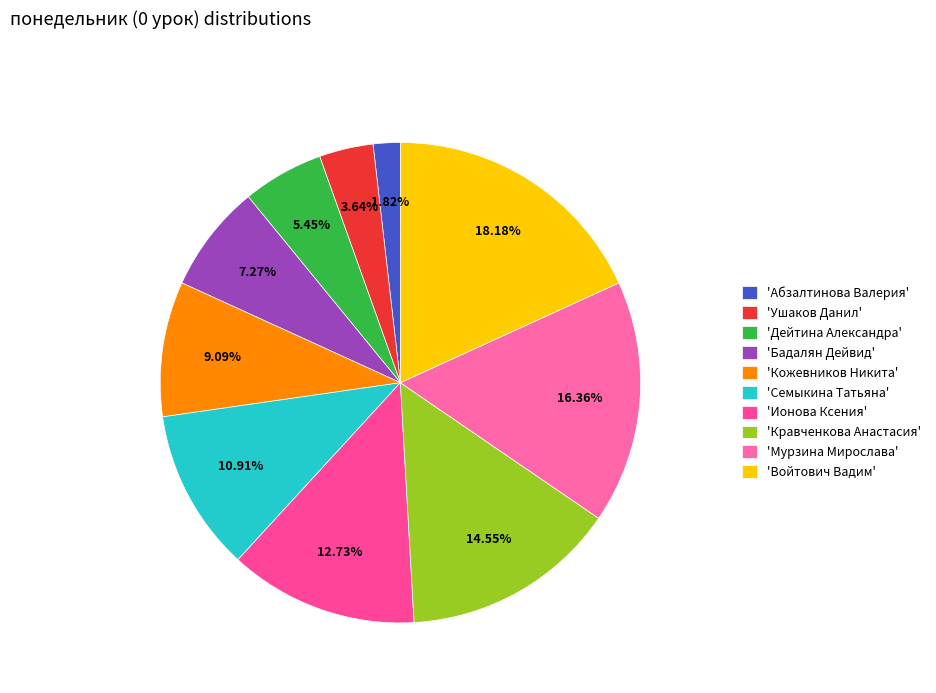

How many segments does this pie chart have?

10